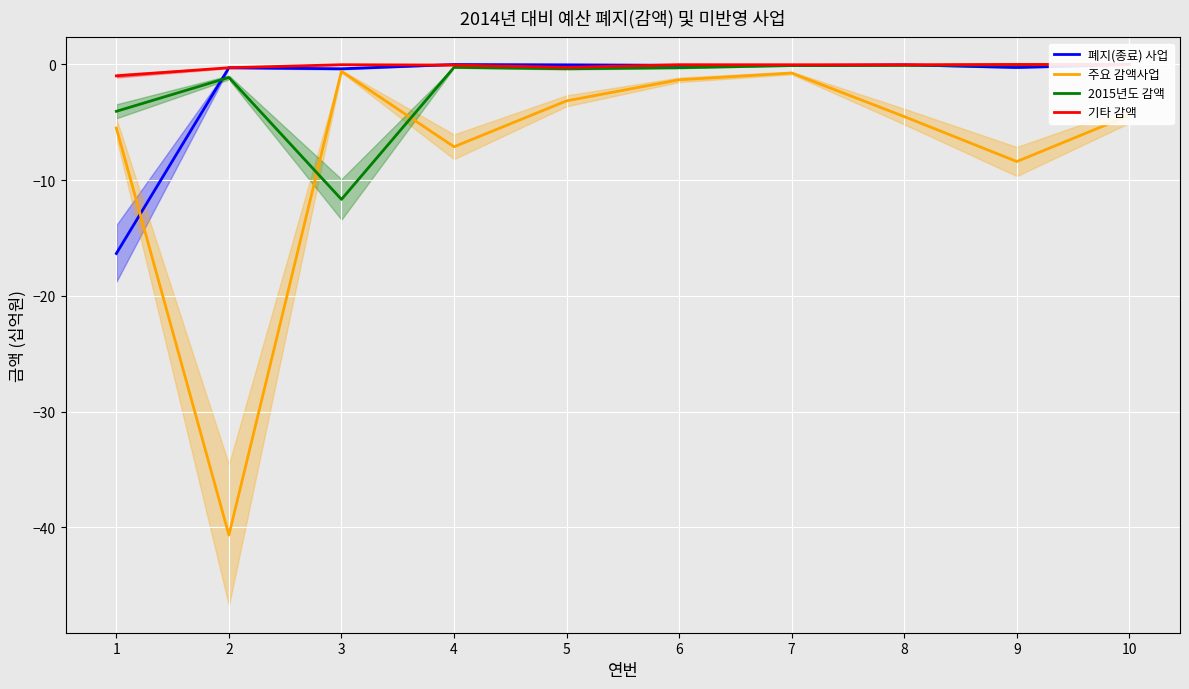

Where is the first local minimum for 2015년도 감액?

3